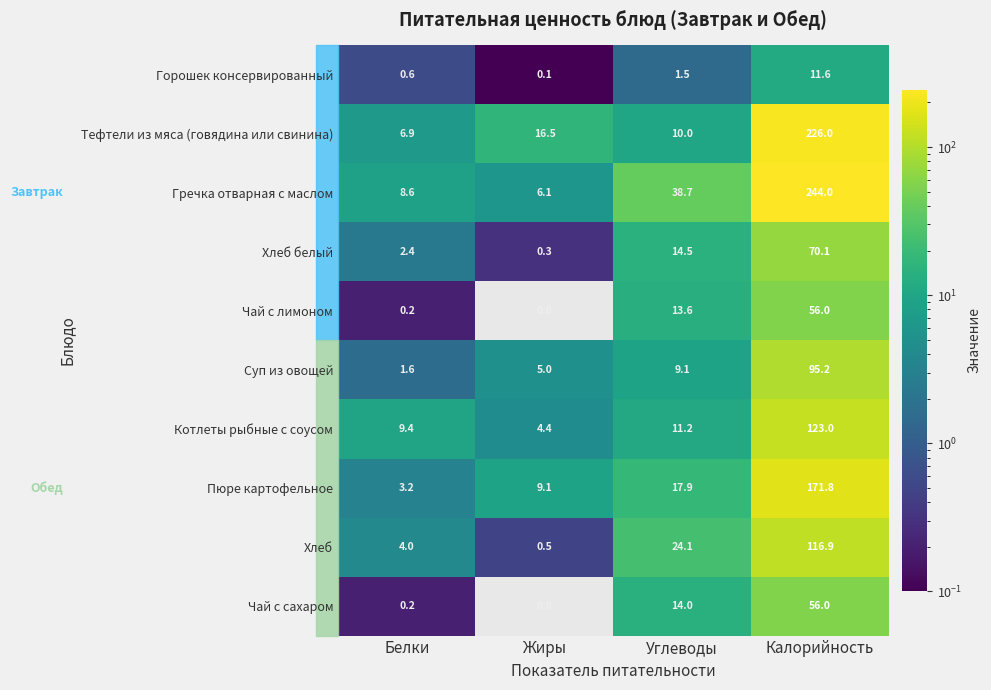

Which series changed the most between Жиры and Калорийность?

Гречка отварная с маслом